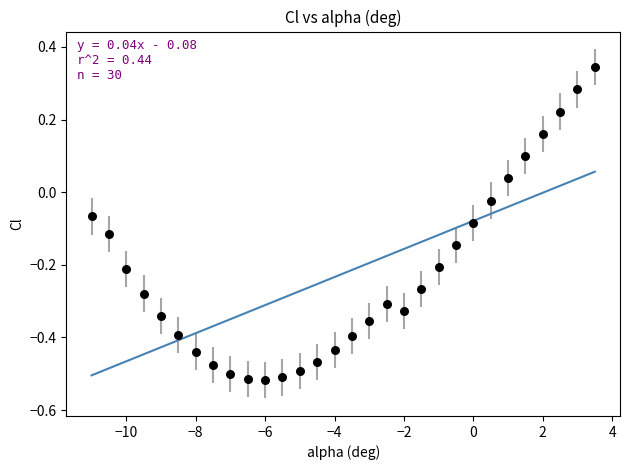

What is the range of Y values (max minus min)?

0.9